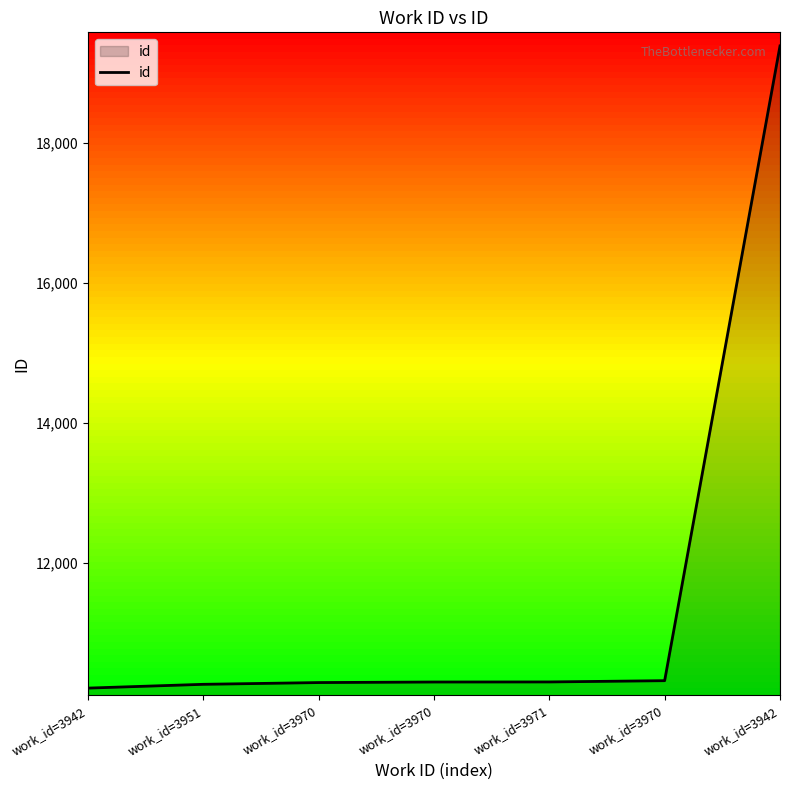

Read the value at work_id=3971.

10308